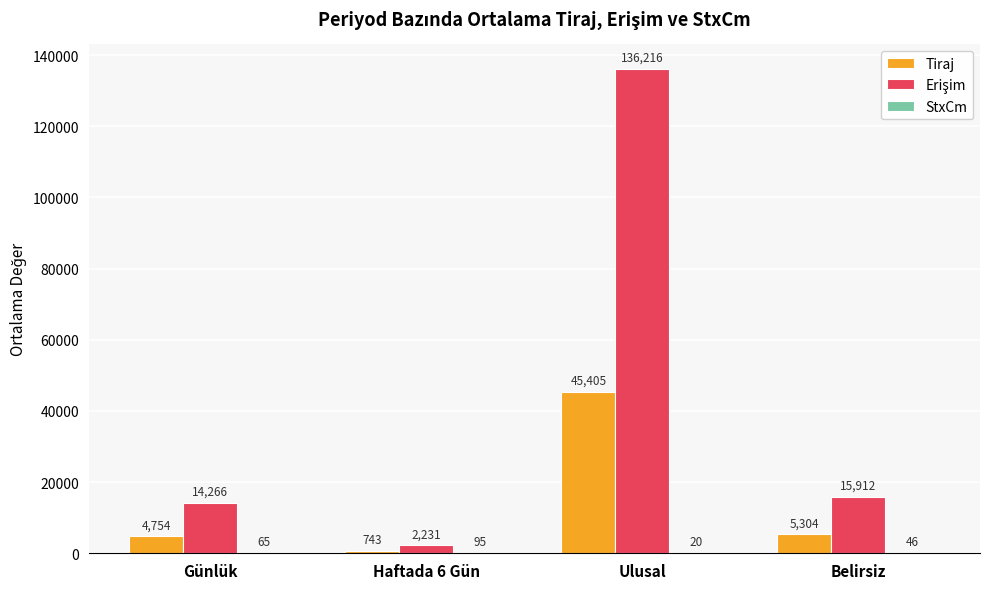

Which category has the highest value across all series?

Ulusal